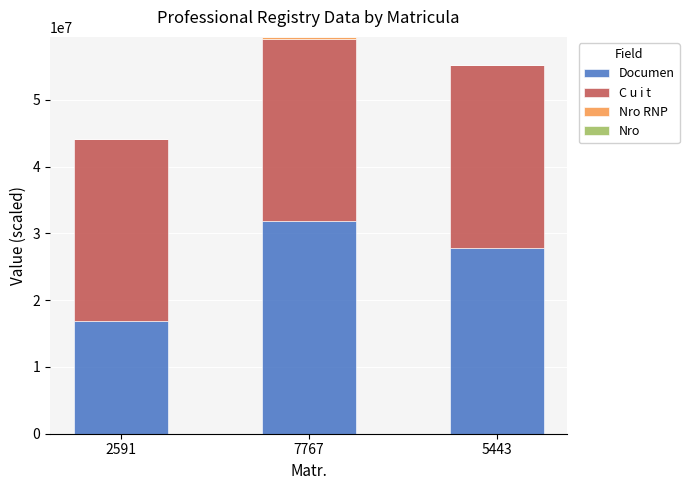

What value does the Documen series have at 2591?

16884117.0